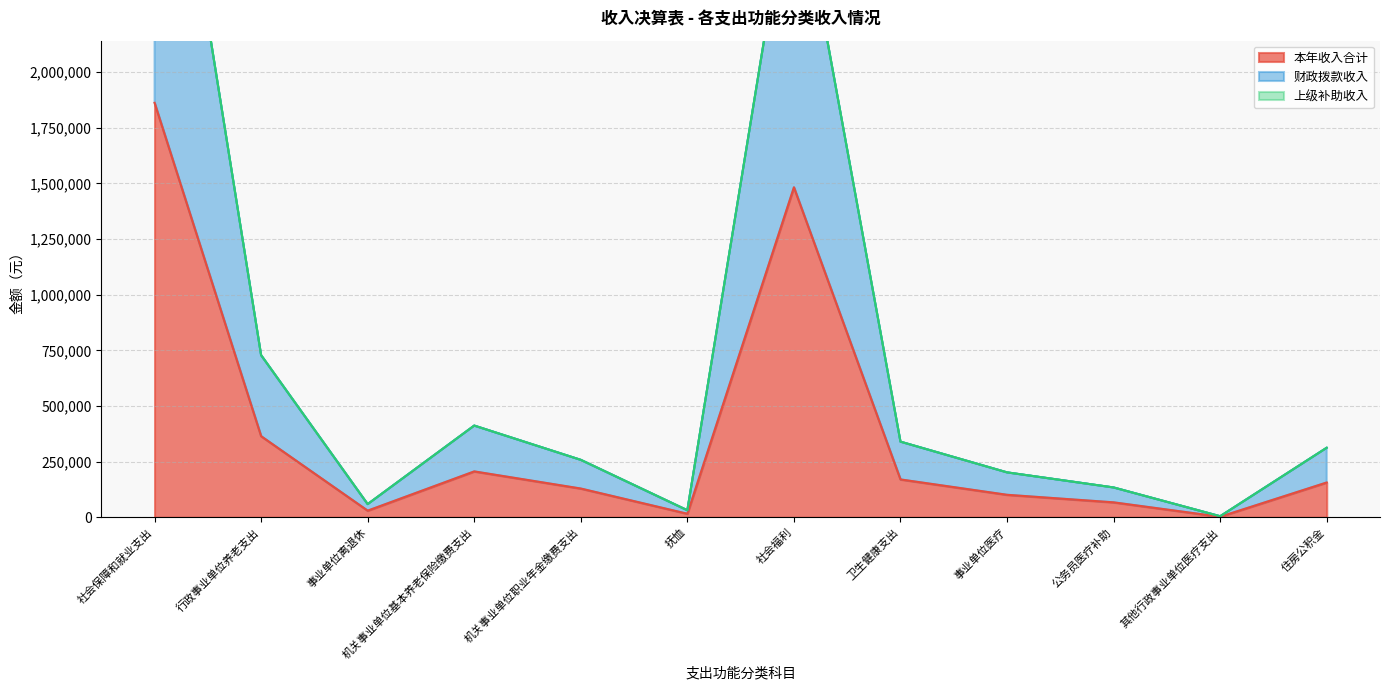

What is the label of the 4th point from the left?

机关事业单位基本养老保险缴费支出